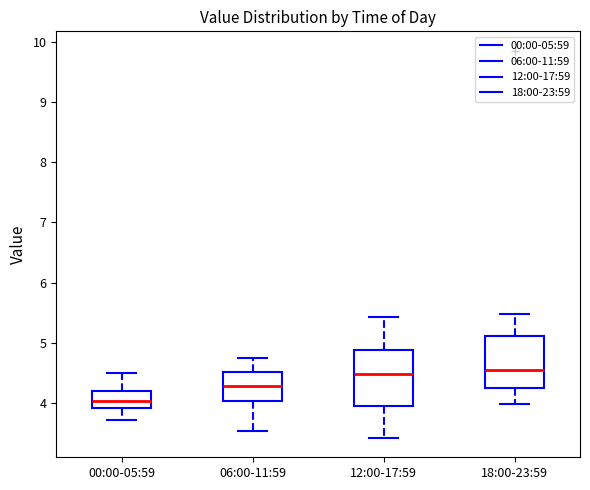

Where is the upper edge of the box for 06:00-11:59 on the y-axis? The values are not printed on the chart, so give them approximately, as read against the axis.

4.5